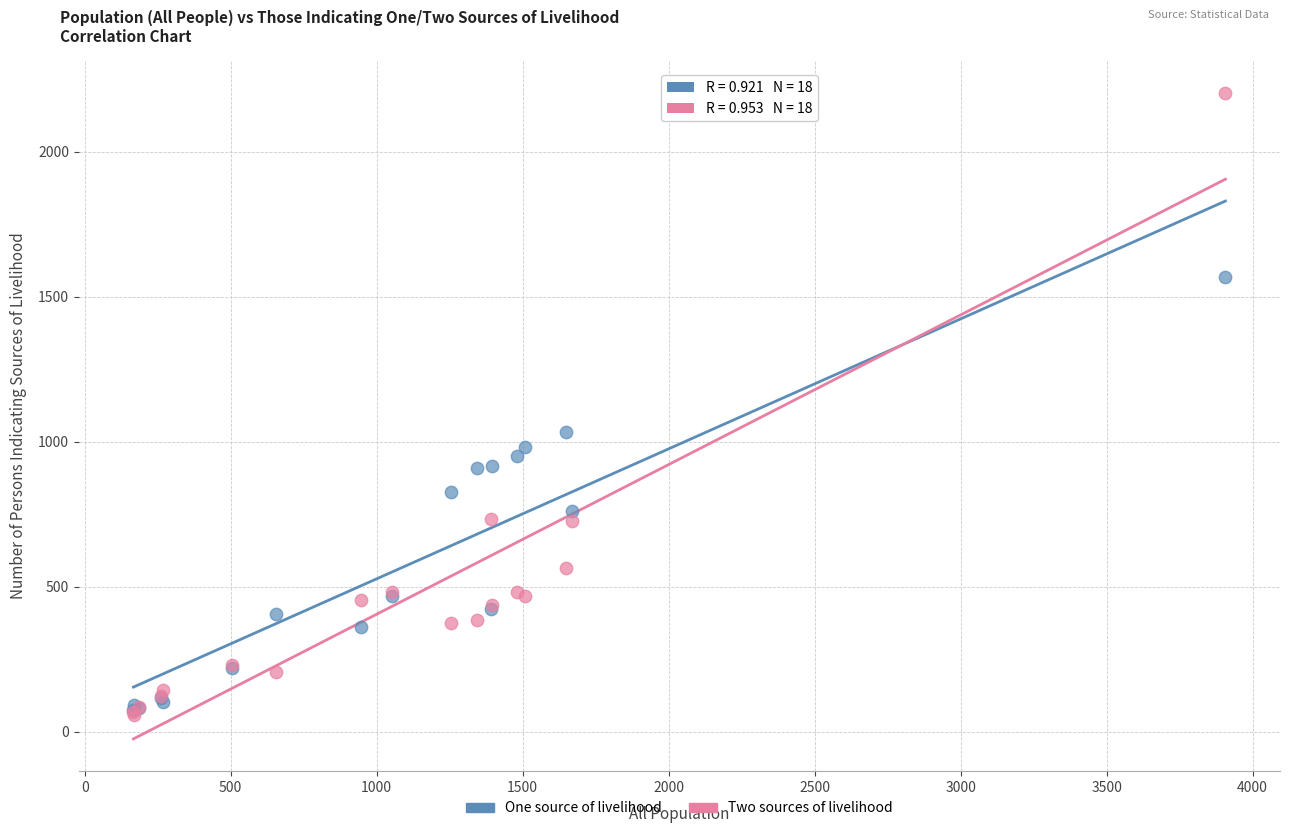

Across all series, what Y value is closest to 1130?

1035